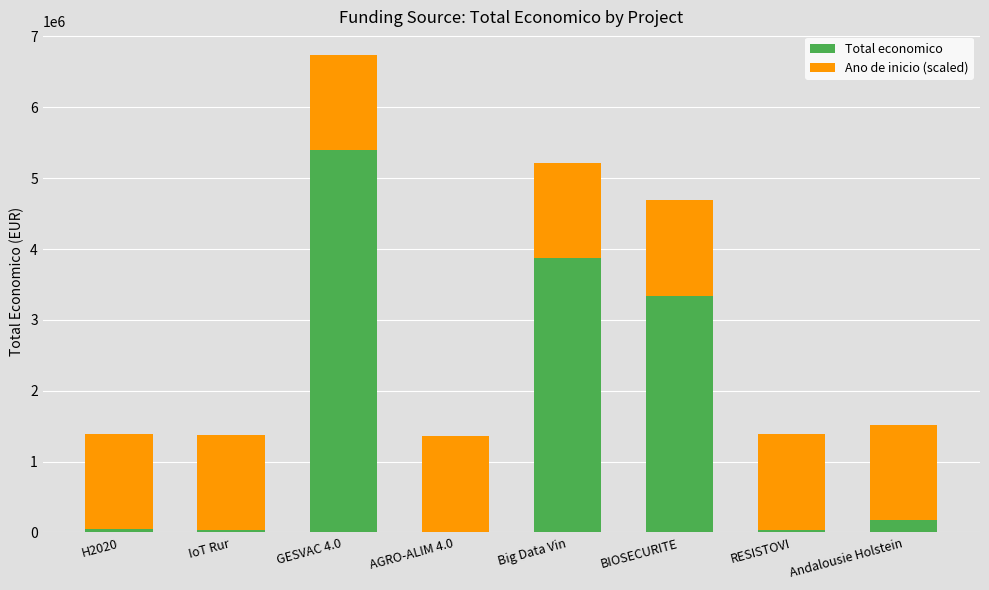

What is the total value across all series at GESVAC 4.0?

6734916.7